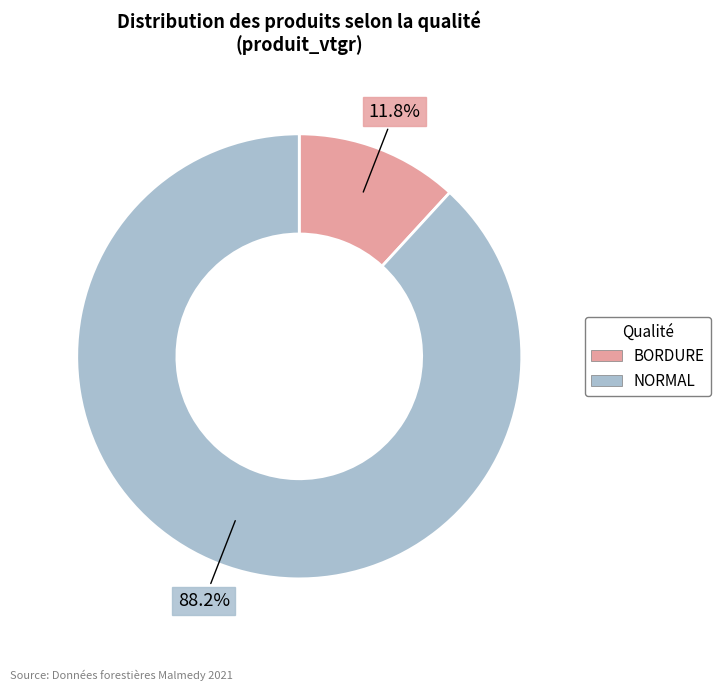

To the nearest percent, what is the average slice percentage?

50%